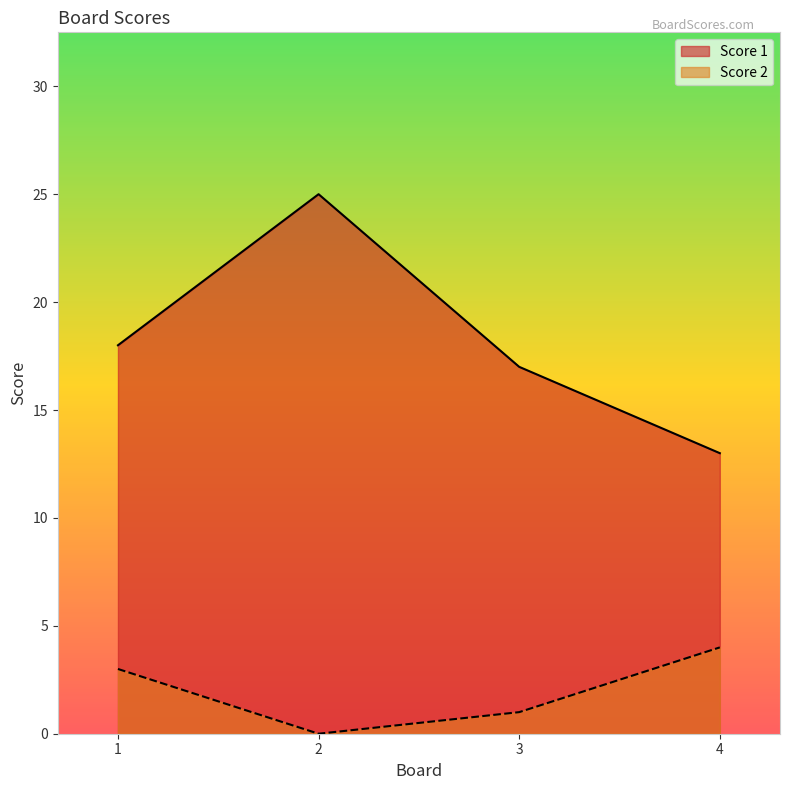

Rank the series by their average value, from highest to lowest.

Score 1, Score 2